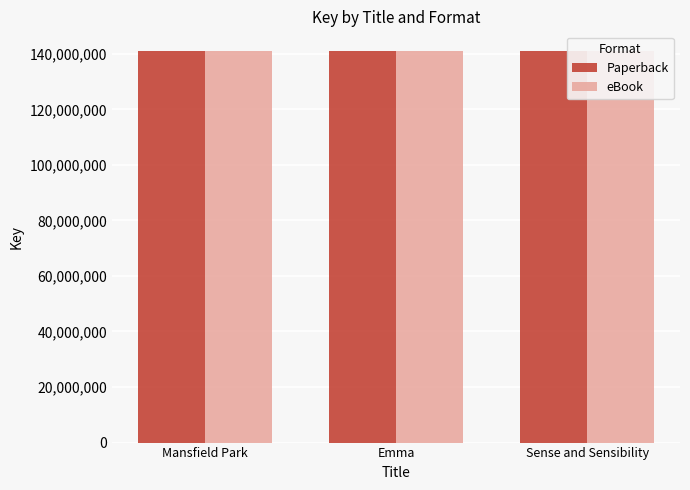

What is the greatest value displayed?

141020987